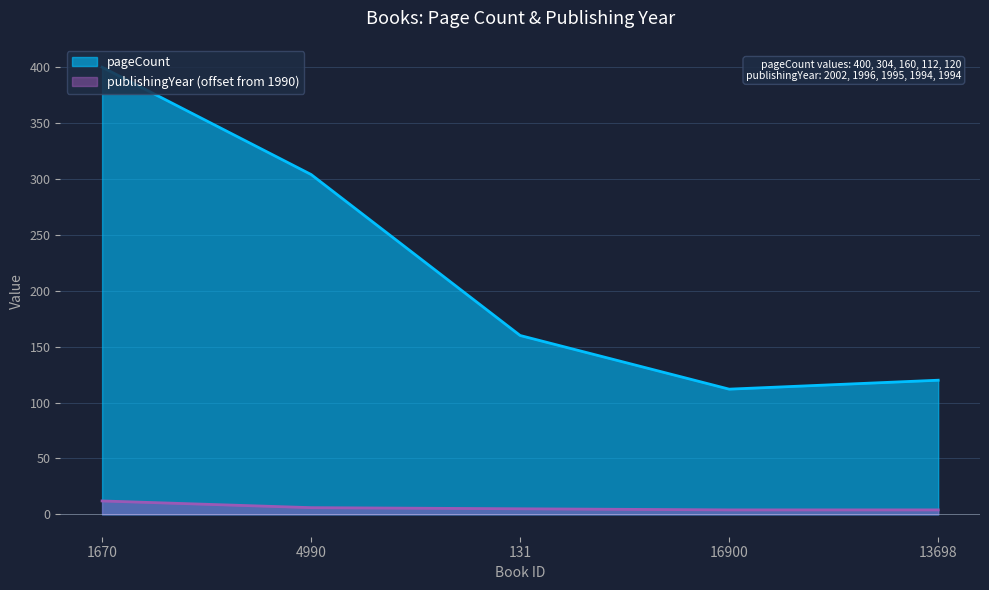

Which series has the largest total across all categories?

pageCount